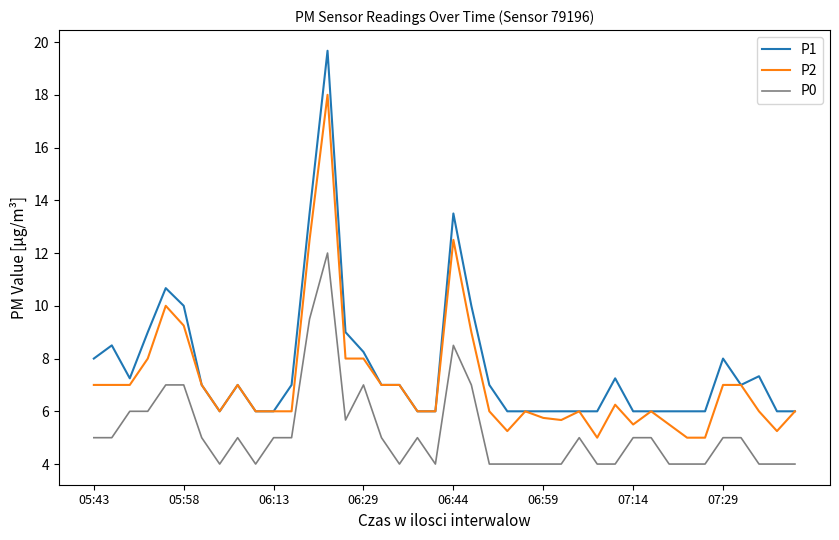

List the series in order of their overall mean, highest first.

P1, P2, P0